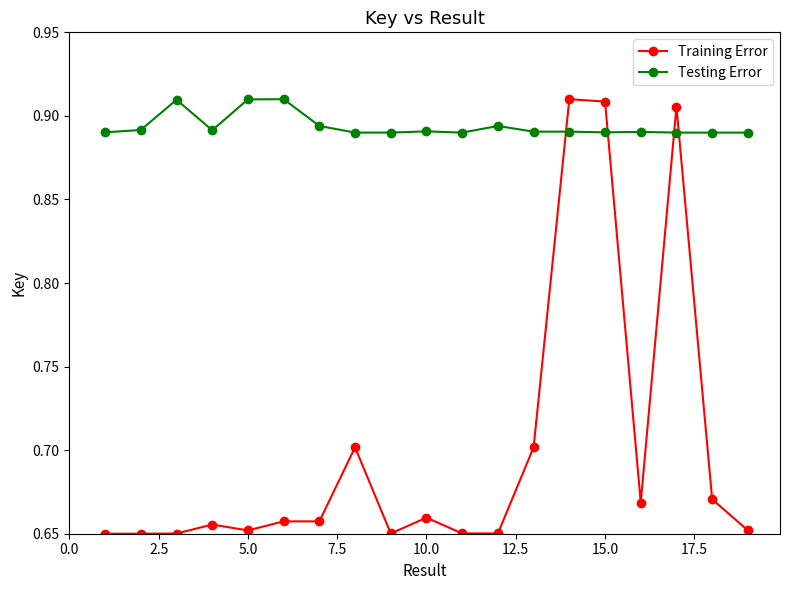

Which series has the largest total across all categories?

Testing Error